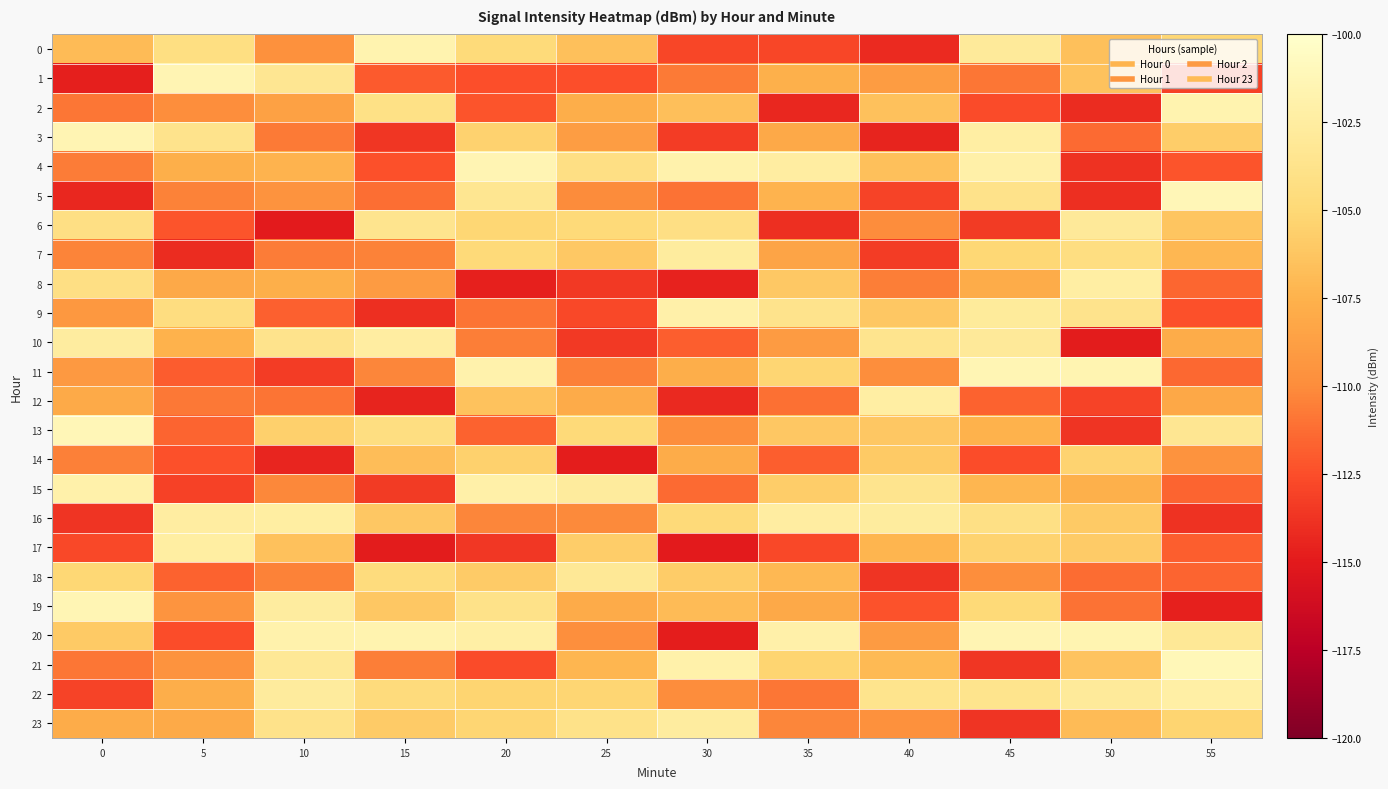

Between 15 and 0, which is larger?

15